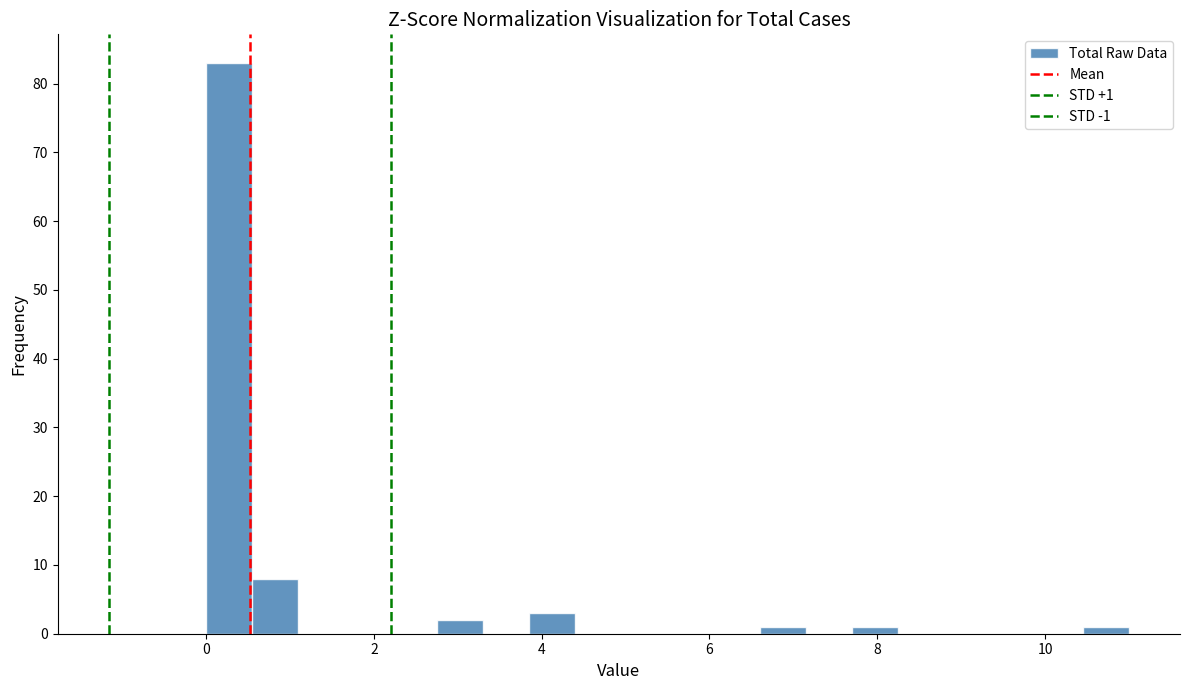

Around what value on the x-axis is the tallest bar? Give the approximate position of its centre, as read against the axis.

0.2